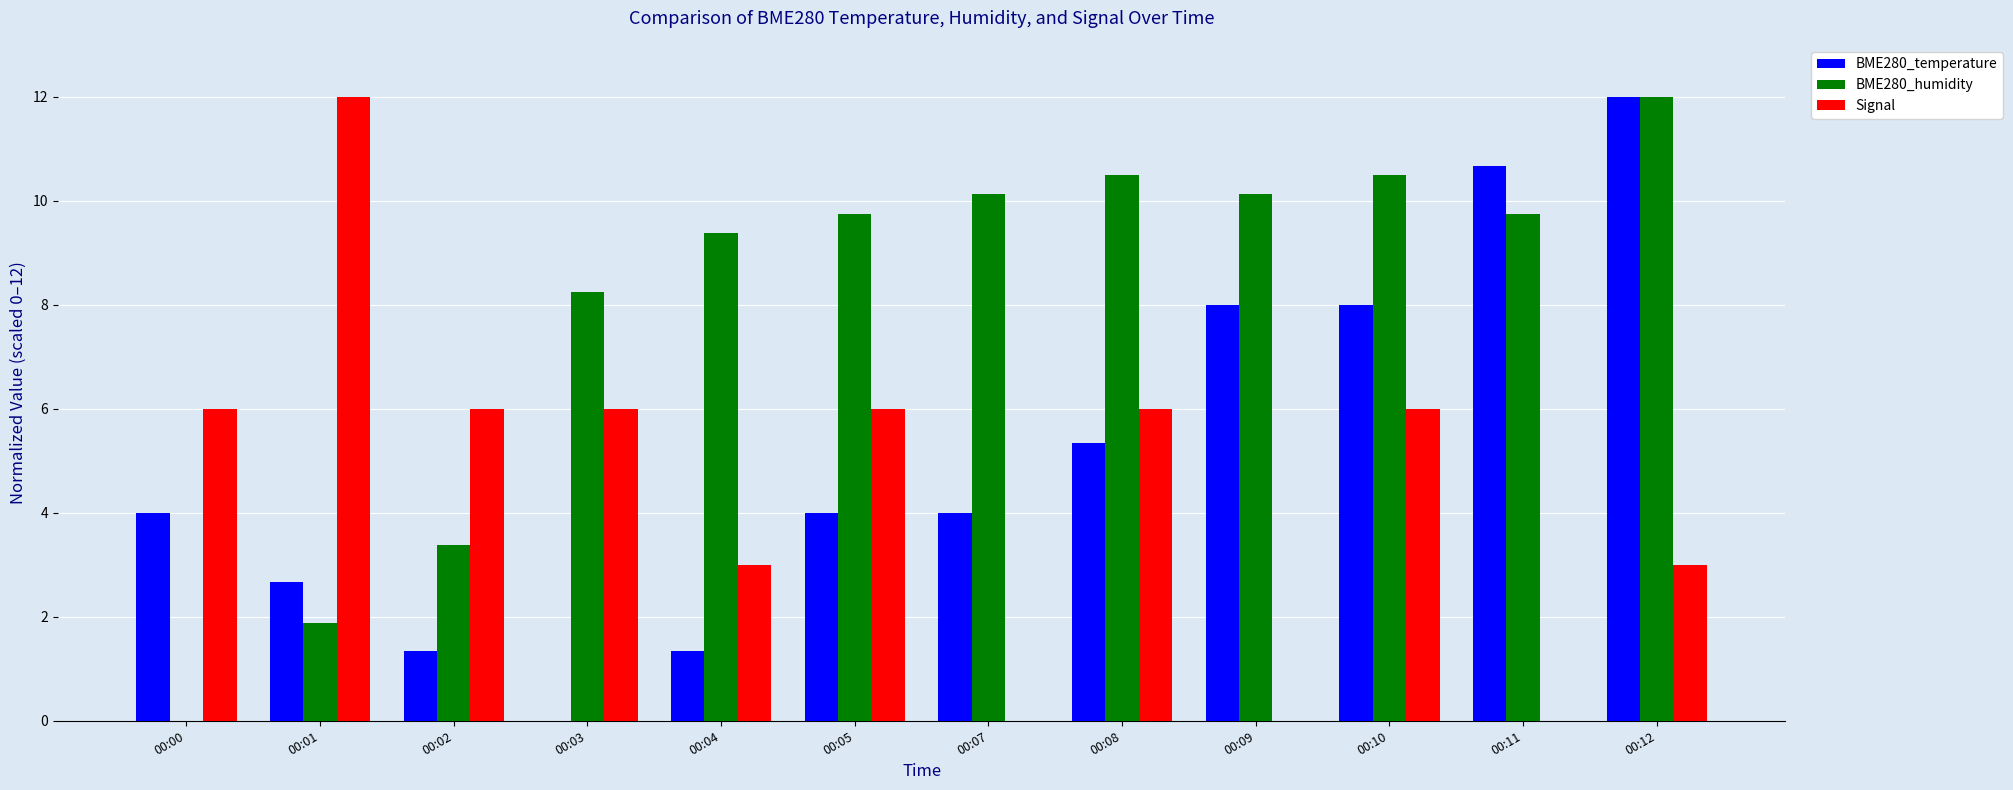

Count the Signal values in the range 3 to 6.

8